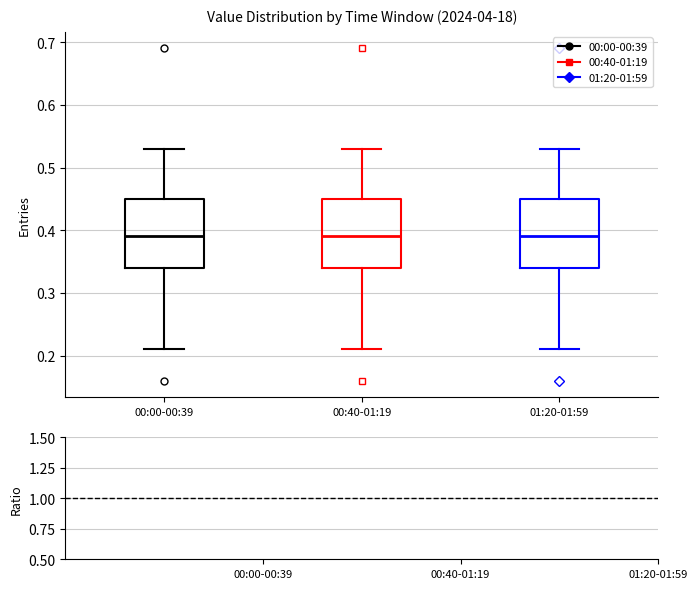

Where is the upper edge of the box for 00:00-00:39 on the y-axis? The values are not printed on the chart, so give them approximately, as read against the axis.

0.45